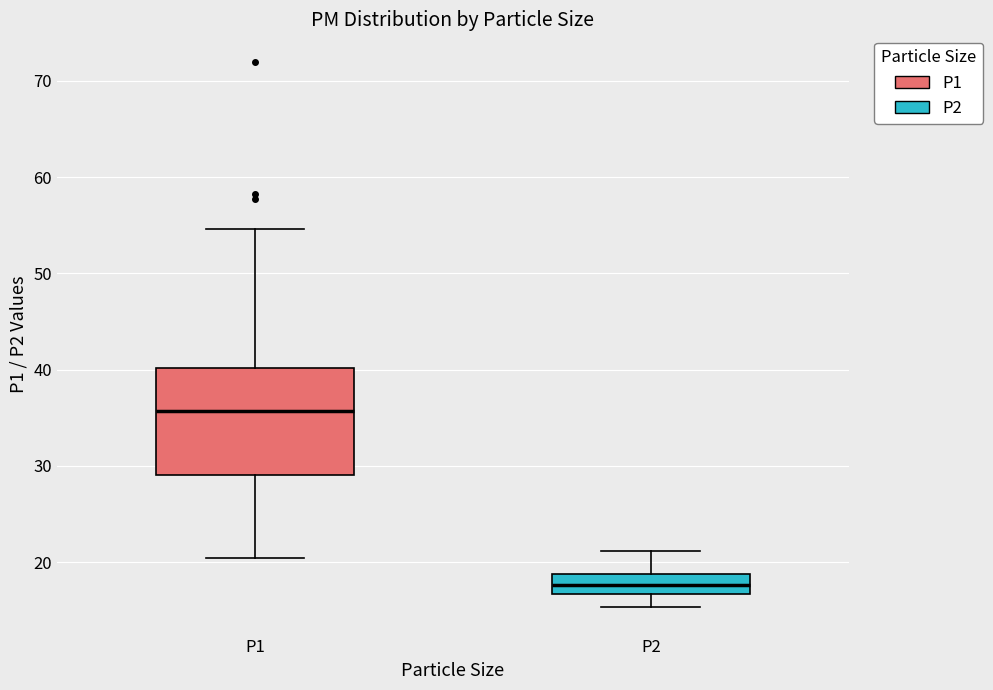

Reading left to right, read every box against the y-axis: the position of its median line, the range the box covers, and the ends of its whiskers. The values are not printed on the chart, so give them approximately, as read against the axis.

P1: median 36, box 29 to 40, whiskers 20 to 55
P2: median 18, box 17 to 19, whiskers 15 to 21